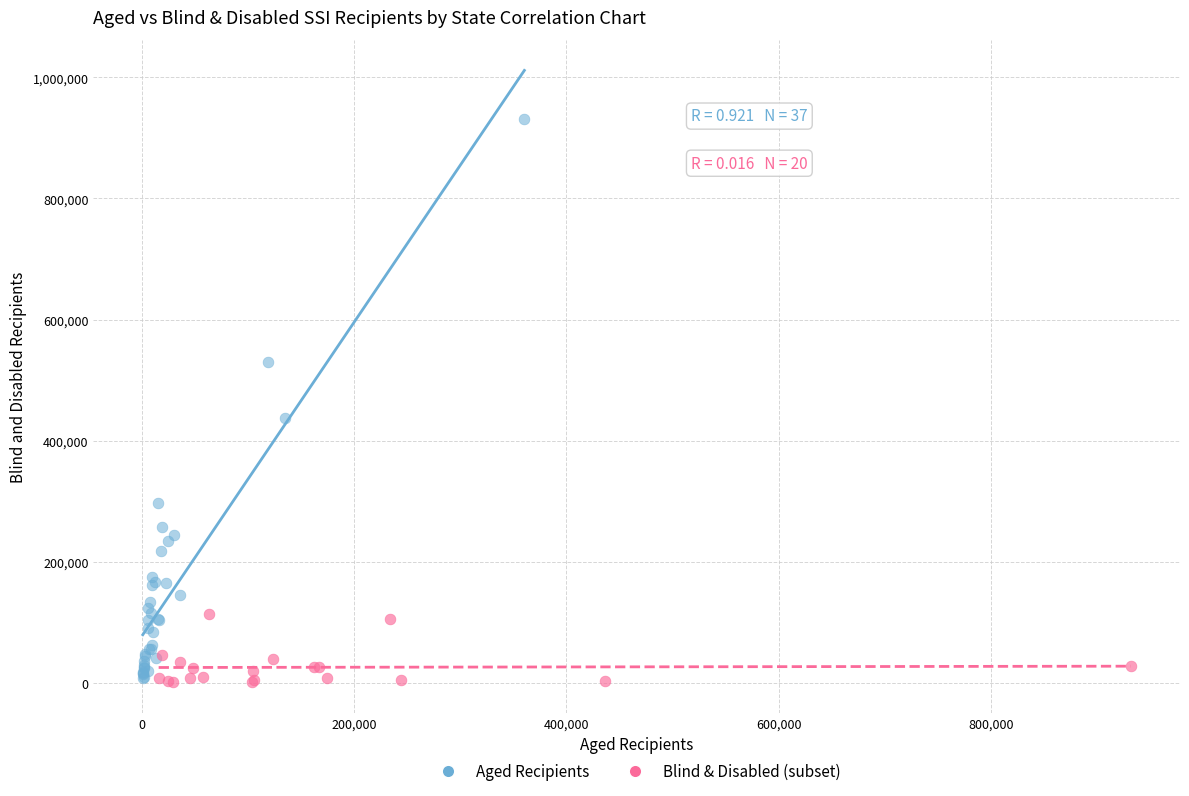

Which series has the widest spread of Y values?

Aged Recipients